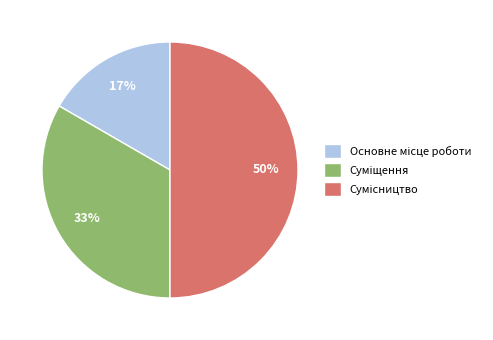

Count the number of slices in the pie.

3